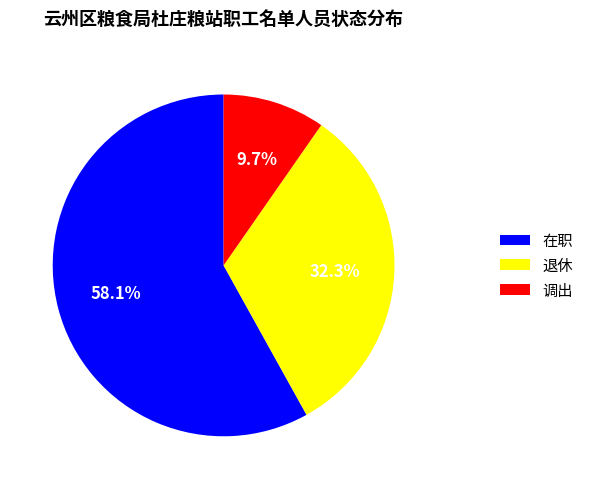

How many slices are in this pie chart?

3